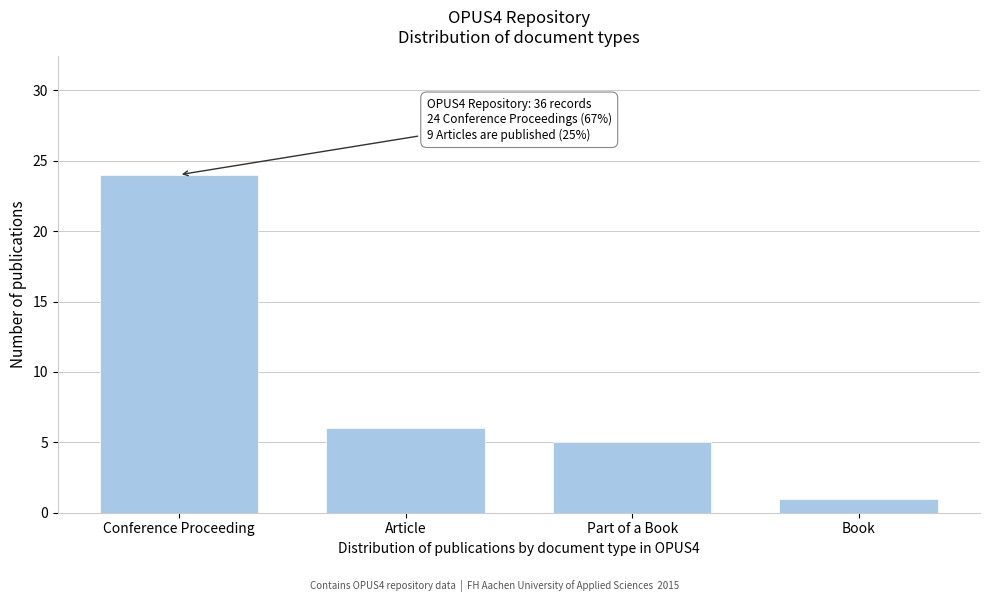

Reading left to right, transcribe all the data shown in this chart.

Conference Proceeding=24	Article=6	Part of a Book=5	Book=1